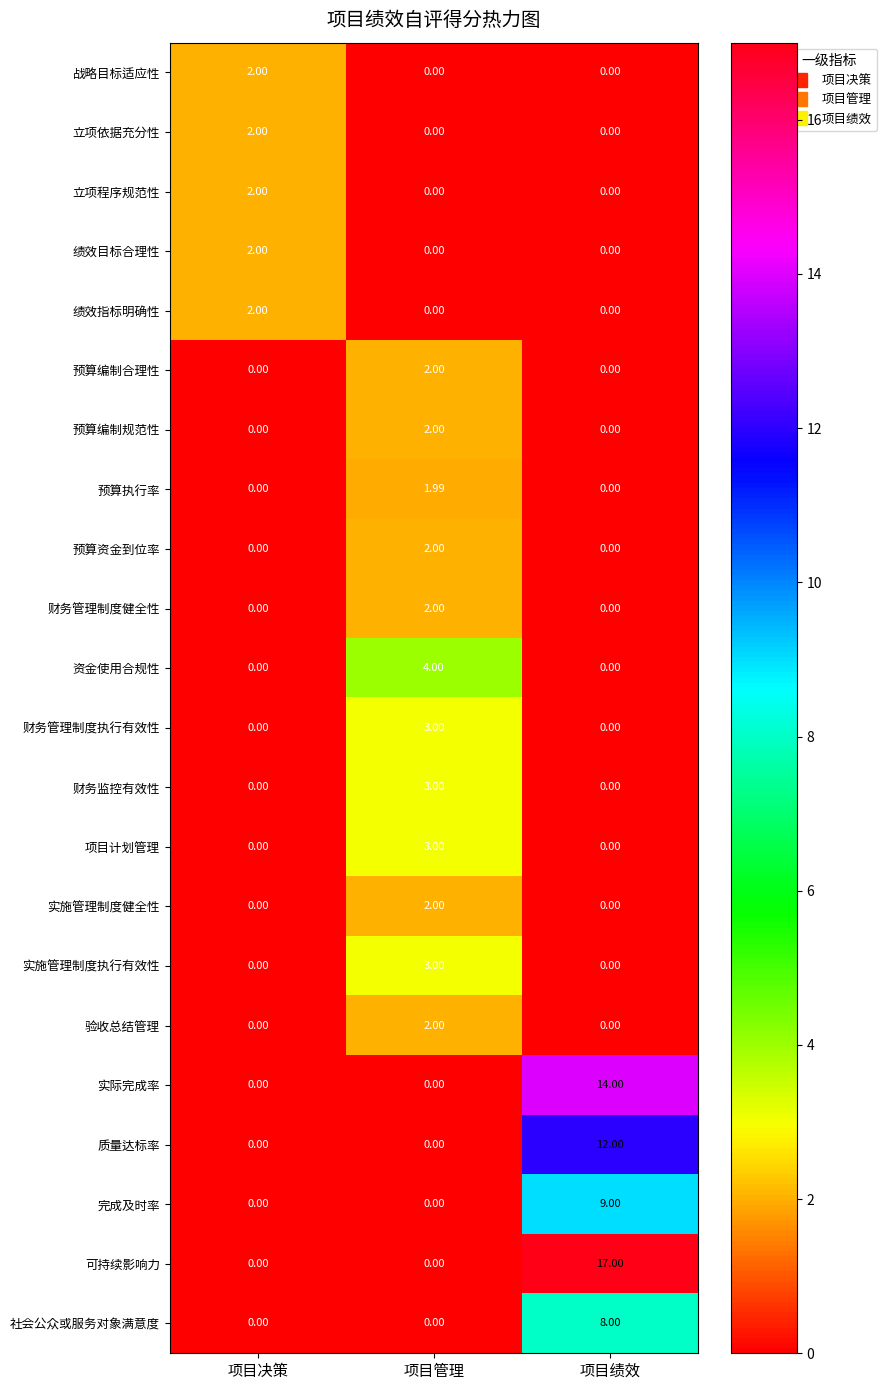

Which series has the widest spread of values?

可持续影响力